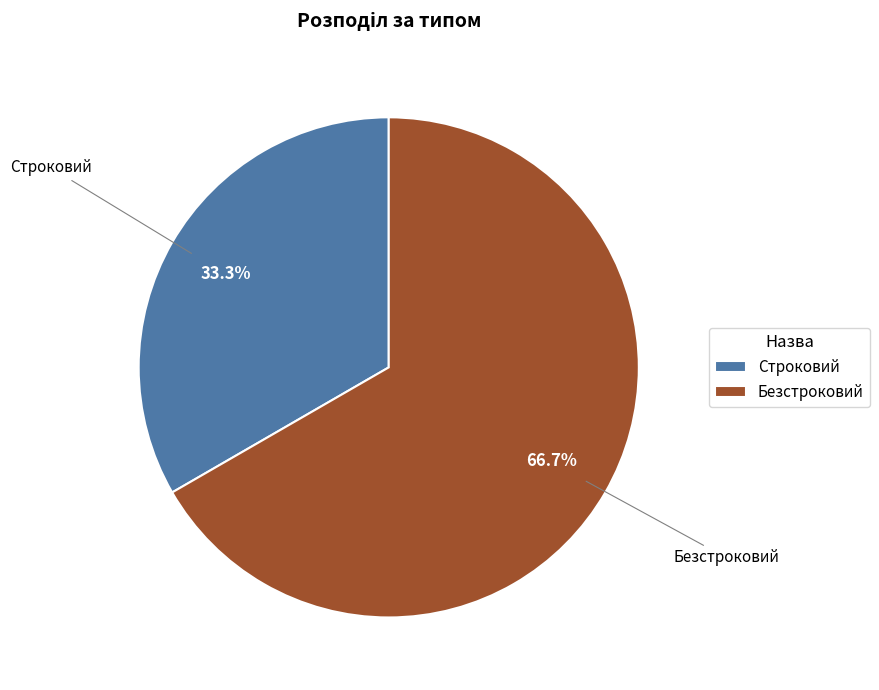

What is the largest slice in the pie chart?

Безстроковий